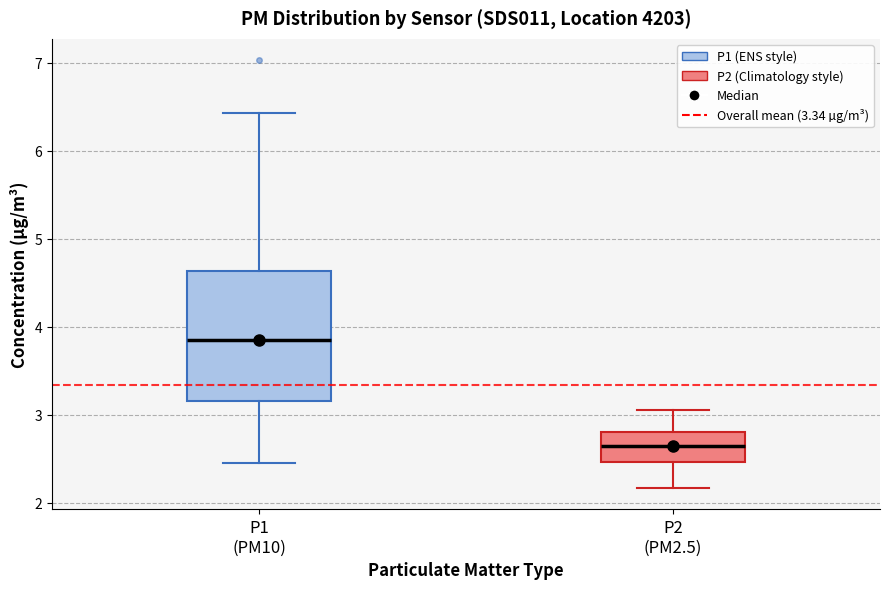

Reading left to right, transcribe this box plot: for each box, give where its median line is, the range the box spans, and where its two whiskers end, as read against the y-axis. The values are not printed on the chart, so give them approximately, as read against the axis.

P1 (PM10): median 3.9, box 3.2 to 4.6, whiskers 2.5 to 6.4
P2 (PM2.5): median 2.6, box 2.5 to 2.8, whiskers 2.2 to 3.1